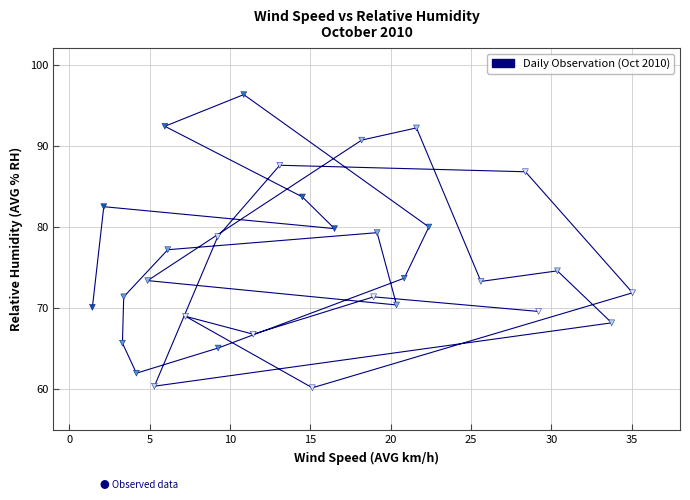

What is the range of X values (max minus min)?

33.6